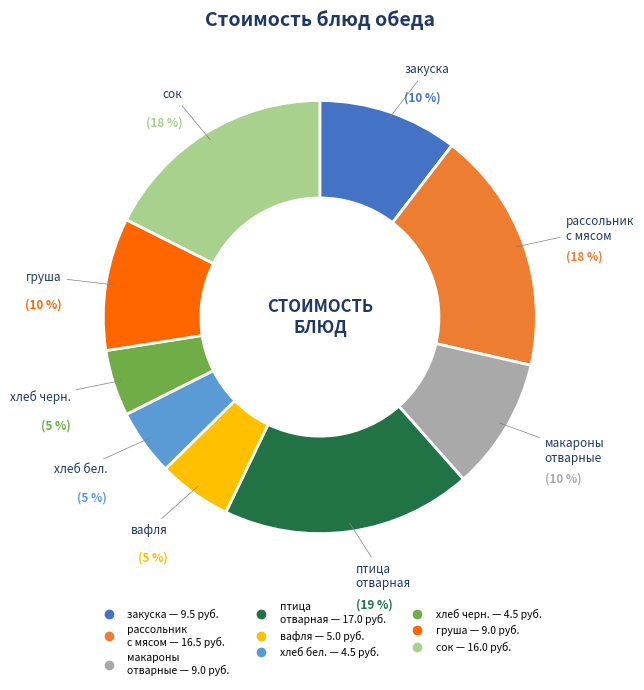

To the nearest percent, what is the average slice percentage?

11%